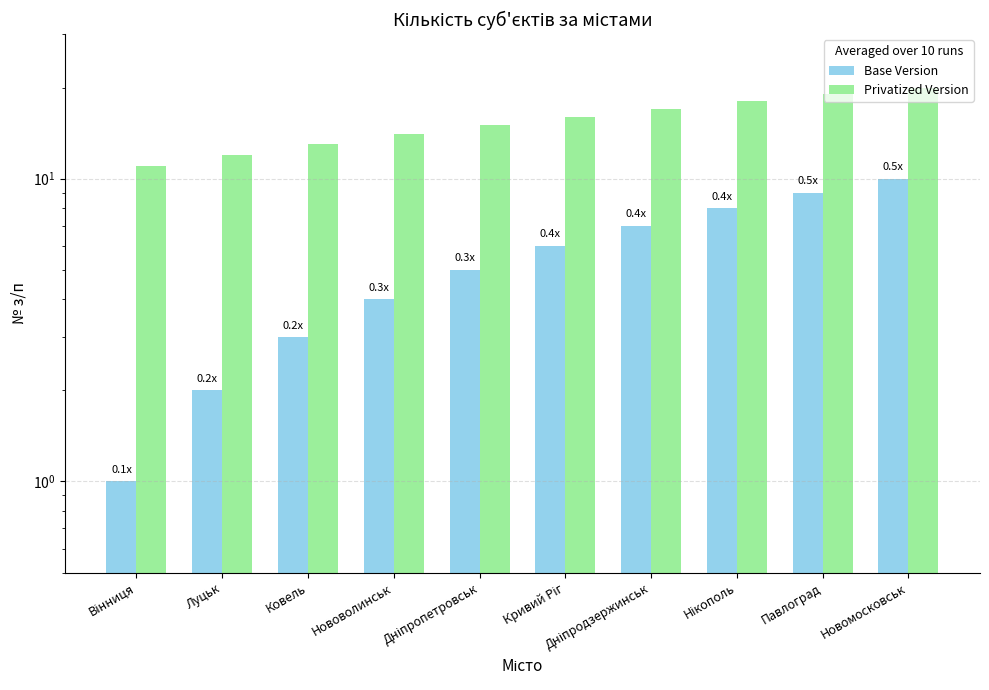

Which series has the largest total across all categories?

Privatized Version